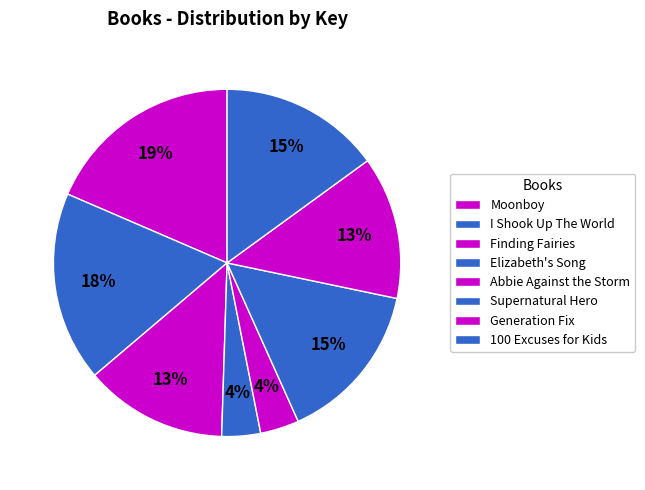

Rank the categories by value from highest to lowest.

Moonboy, I Shook Up The World, Supernatural Hero, 100 Excuses for Kids, Finding Fairies, Generation Fix, Elizabeth's Song, Abbie Against the Storm